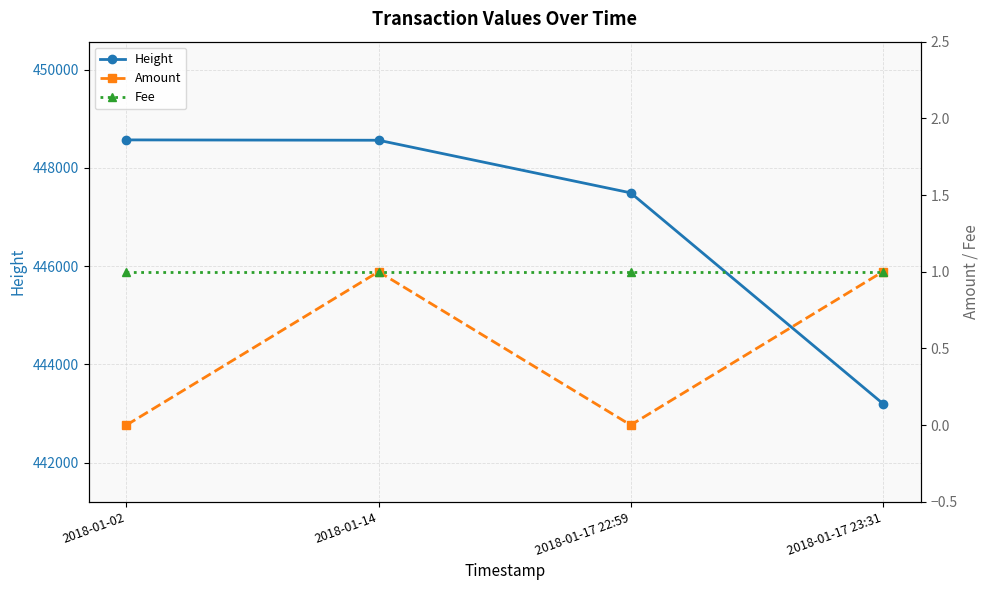

List the labels in order of Height value, largest first.

2018-01-02, 2018-01-14, 2018-01-17 22:59, 2018-01-17 23:31